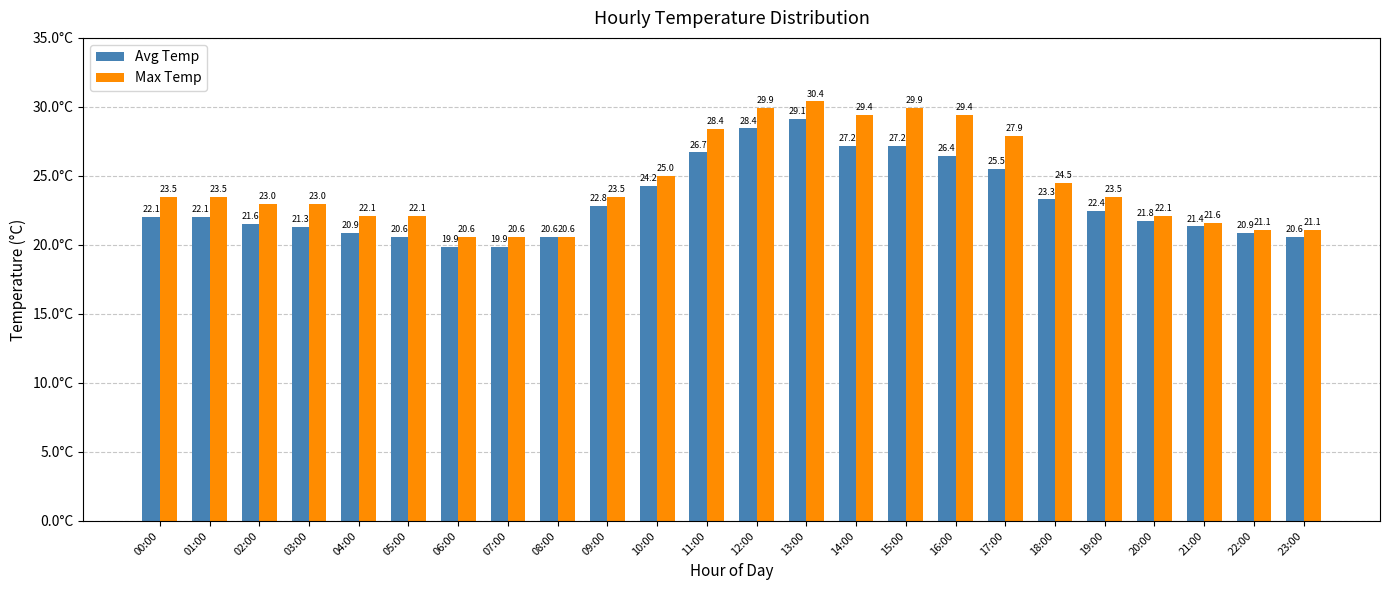

Read the Max Temp value at 14:00.

29.4